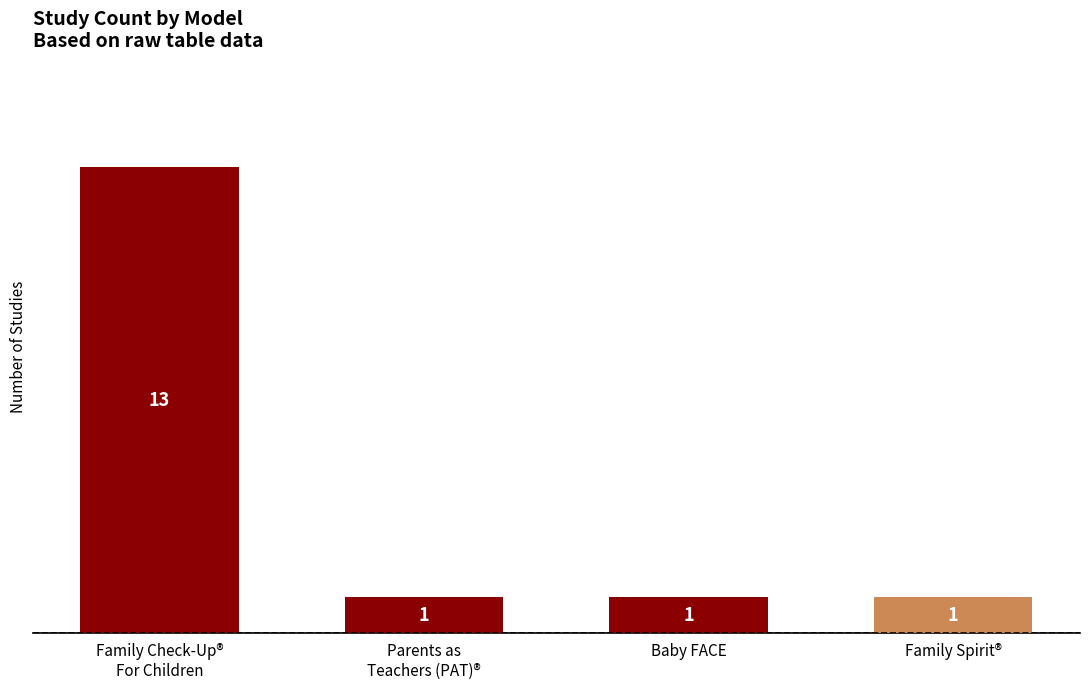

Does the chart contain stacked bars?

No